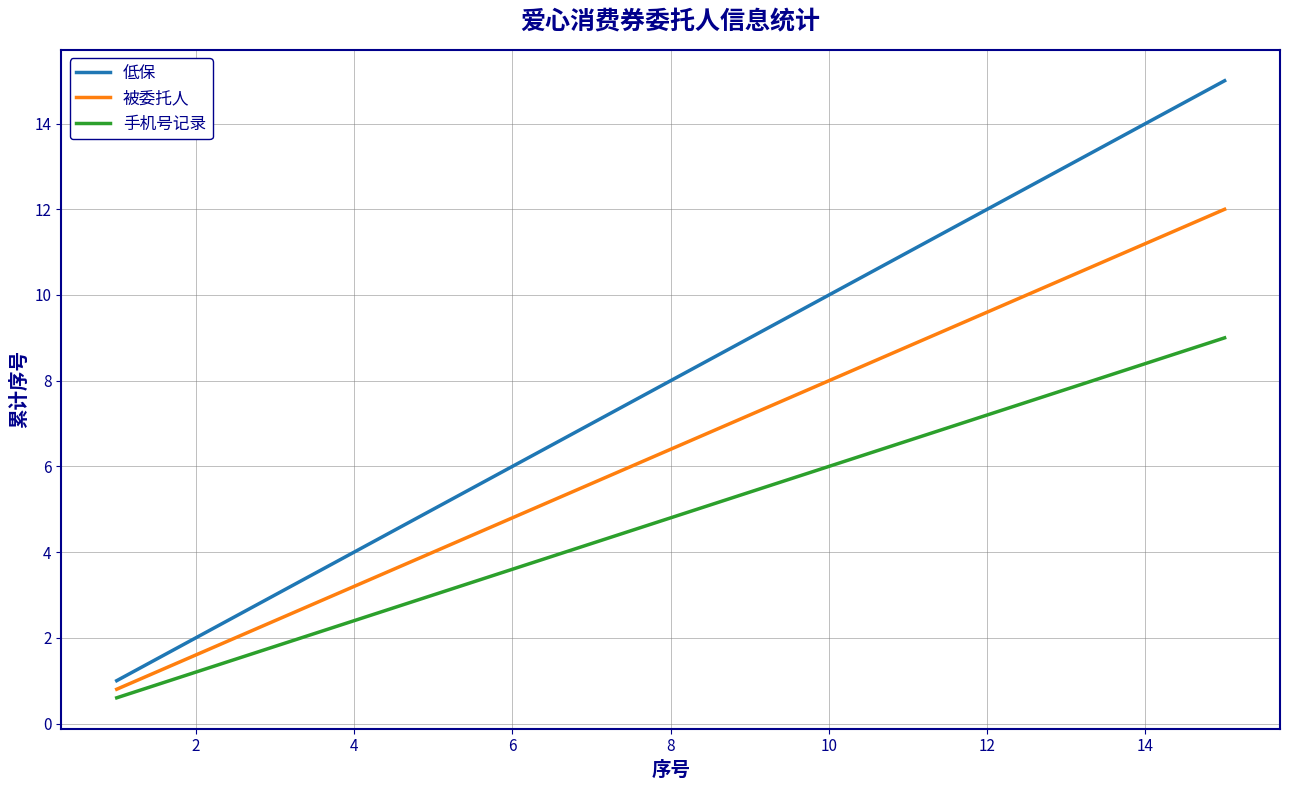

What is the maximum value for 低保?

15.0